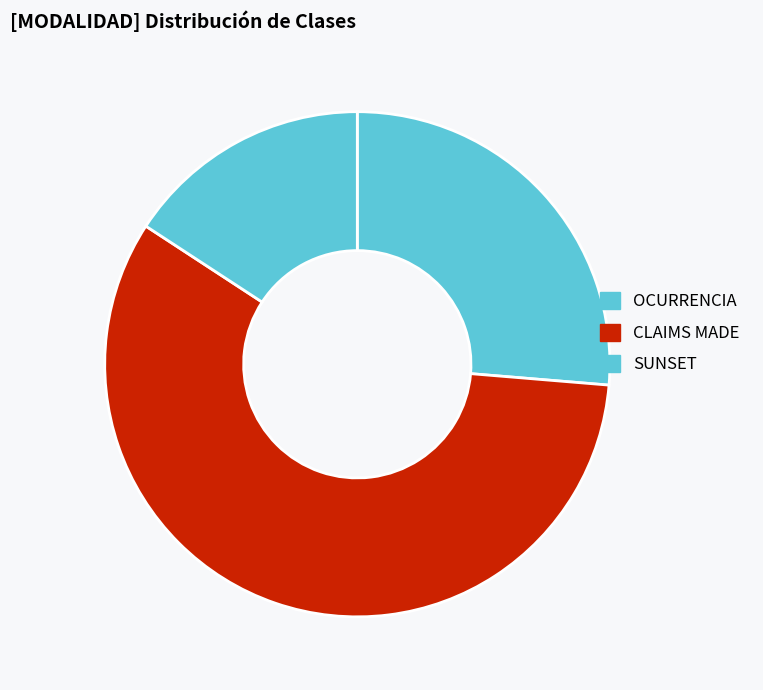

Does CLAIMS MADE account for over 50% of the chart?

Yes